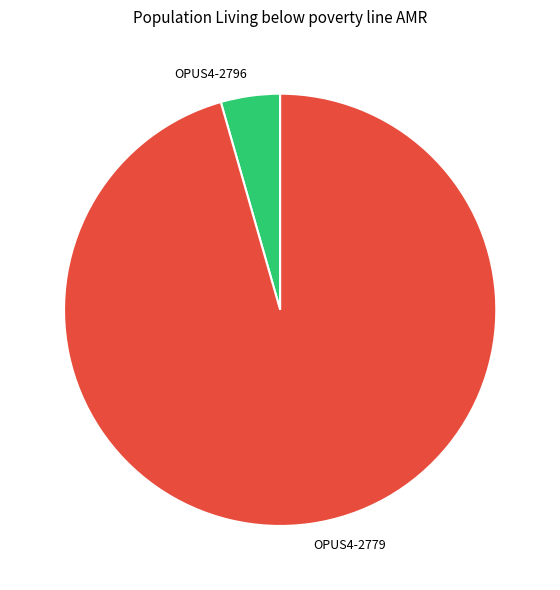

Which has a higher value, OPUS4-2779 or OPUS4-2796?

OPUS4-2779